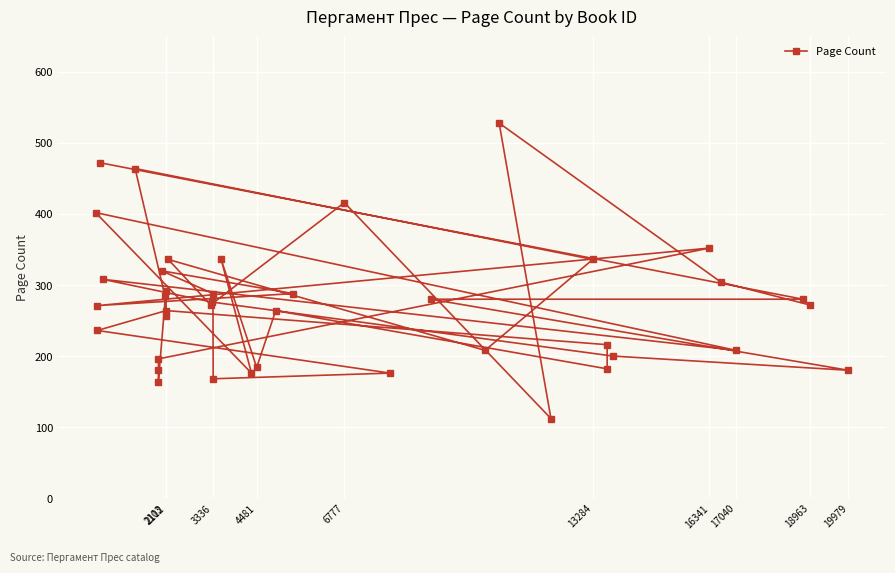

What is the average value?

274